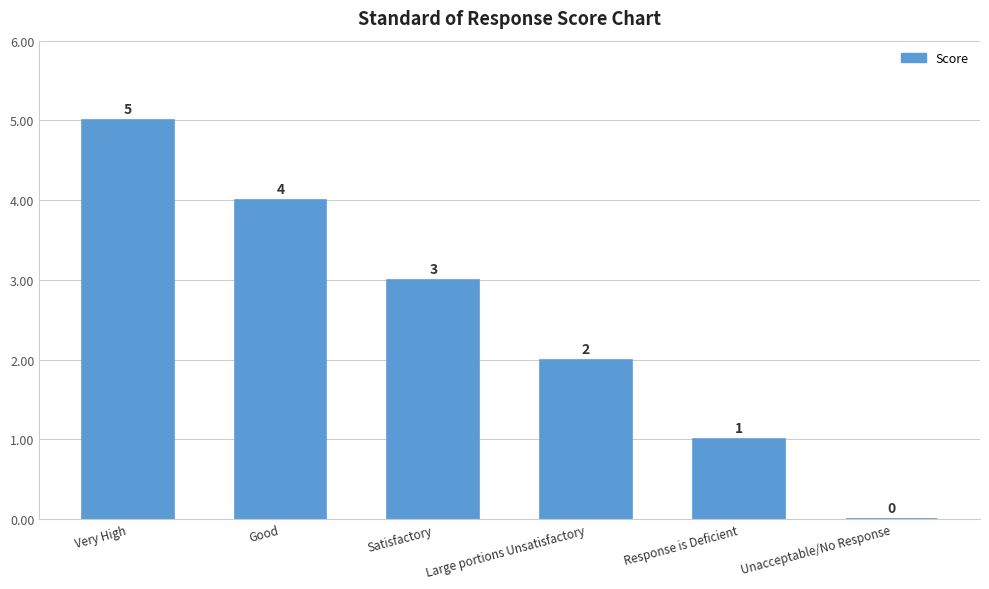

What is the approximate value at Satisfactory?

3